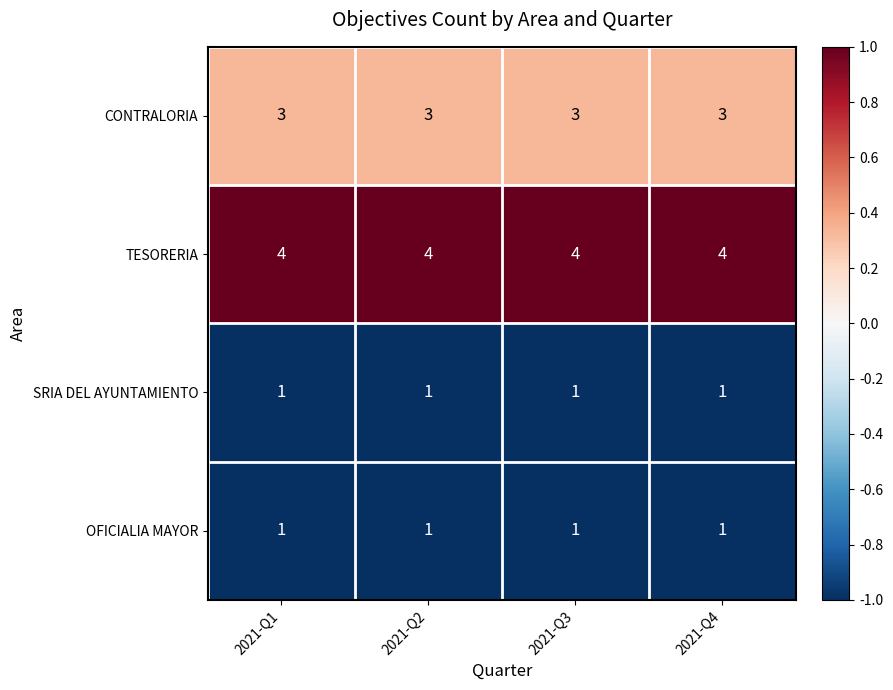

What is the average value of the CONTRALORIA series?

3